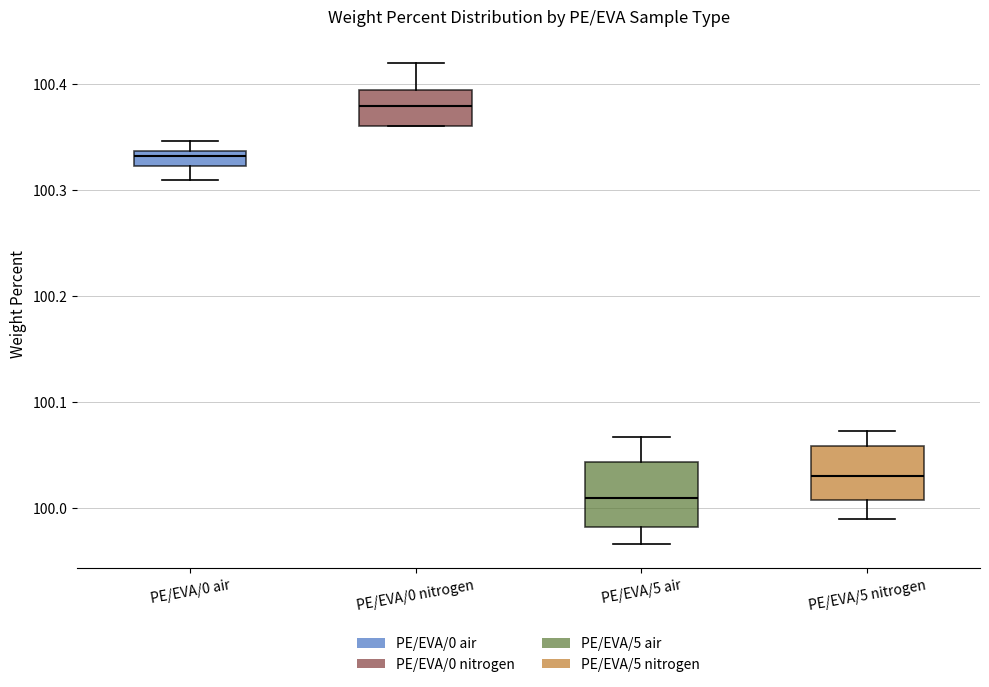

Comparing the boxes themselves (not the whiskers), which one is the tallest?

PE/EVA/5 air